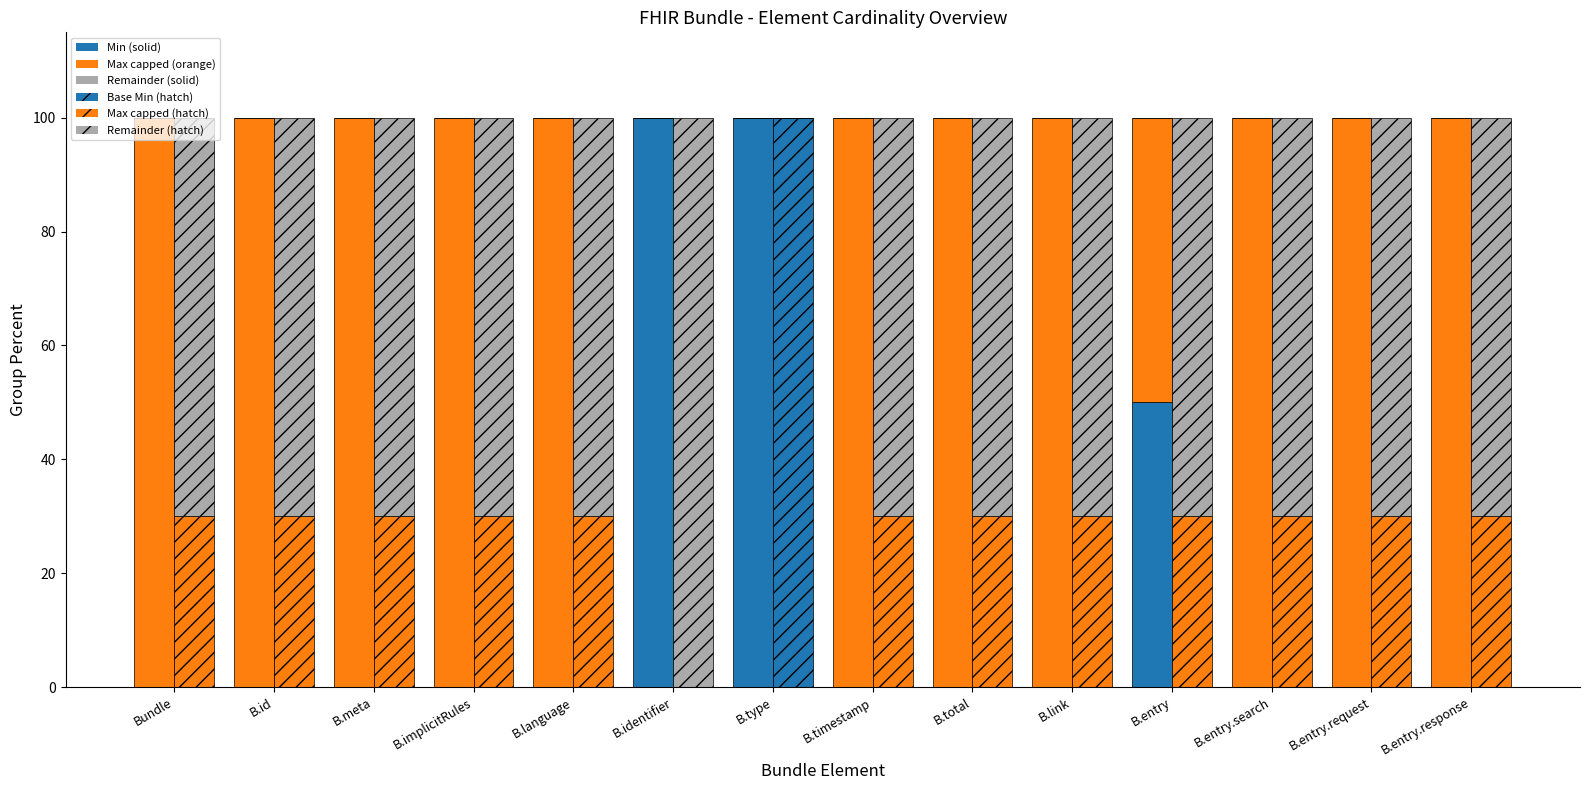

List the labels in order of Min (solid) value, largest first.

B.identifier, B.type, B.entry, Bundle, B.id, B.meta, B.implicitRules, B.language, B.timestamp, B.total, B.link, B.entry.search, B.entry.request, B.entry.response